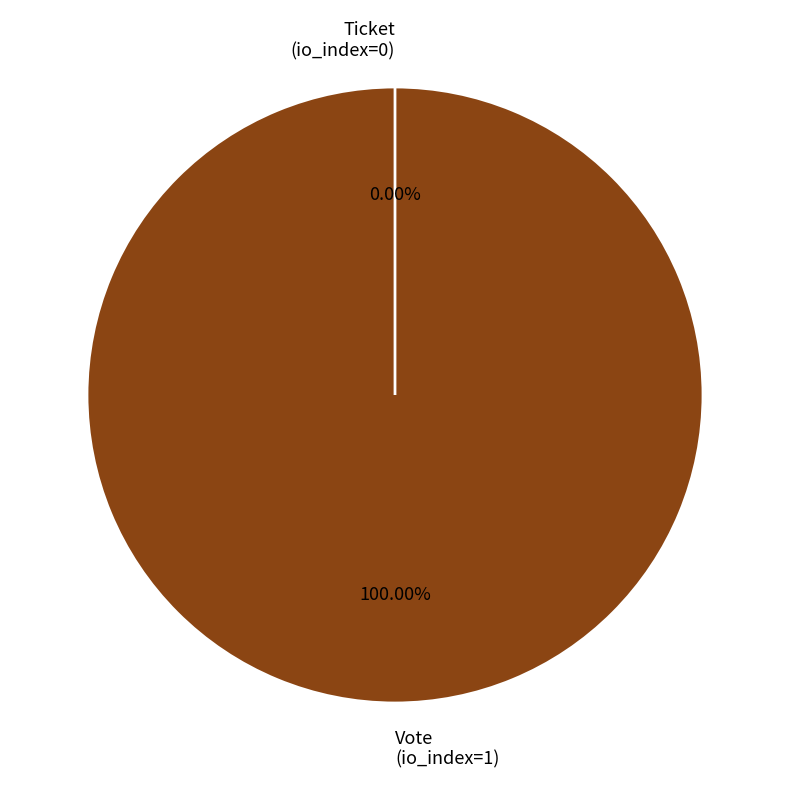

Which slice is the largest?

Vote
(io_index=1)